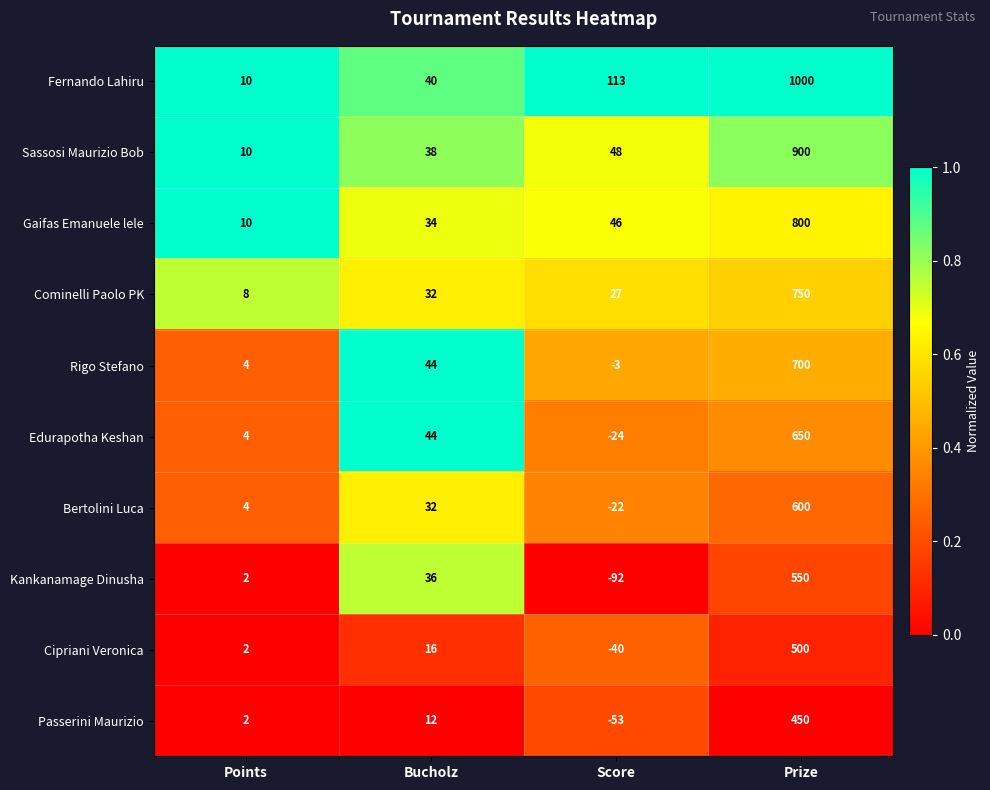

The value of Gaifas Emanuele lele at Points is 10. True or false?

True